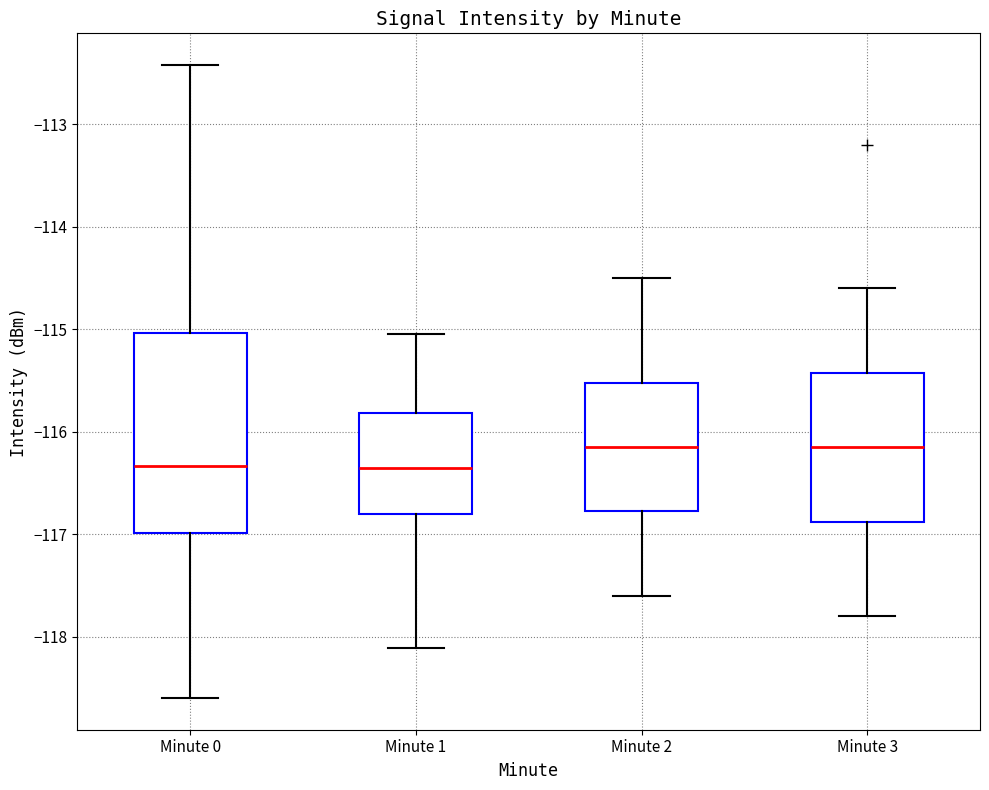

Reading left to right, transcribe this box plot: for each box, give where its median line is, the range the box spans, and where its two whiskers end, as read against the y-axis. The values are not printed on the chart, so give them approximately, as read against the axis.

Minute 0: median -116.3, box -117.0 to -115.0, whiskers -118.6 to -112.4
Minute 1: median -116.4, box -116.8 to -115.8, whiskers -118.1 to -115.0
Minute 2: median -116.1, box -116.8 to -115.5, whiskers -117.6 to -114.5
Minute 3: median -116.1, box -116.9 to -115.4, whiskers -117.8 to -114.6